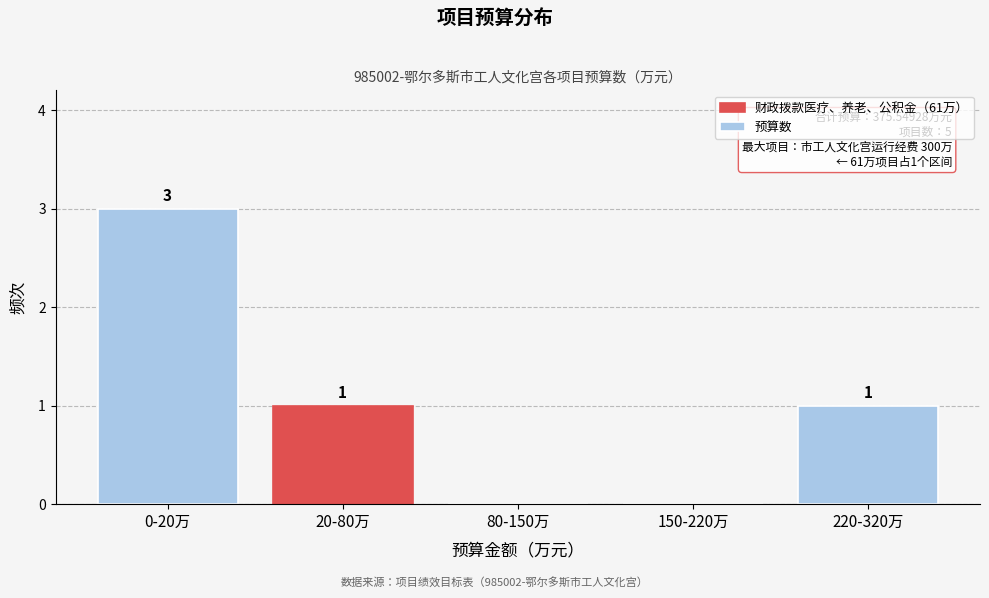

Reading left to right, transcribe all the data shown in this chart.

0-20万=3	20-80万=1	80-150万=0	150-220万=0	220-320万=1